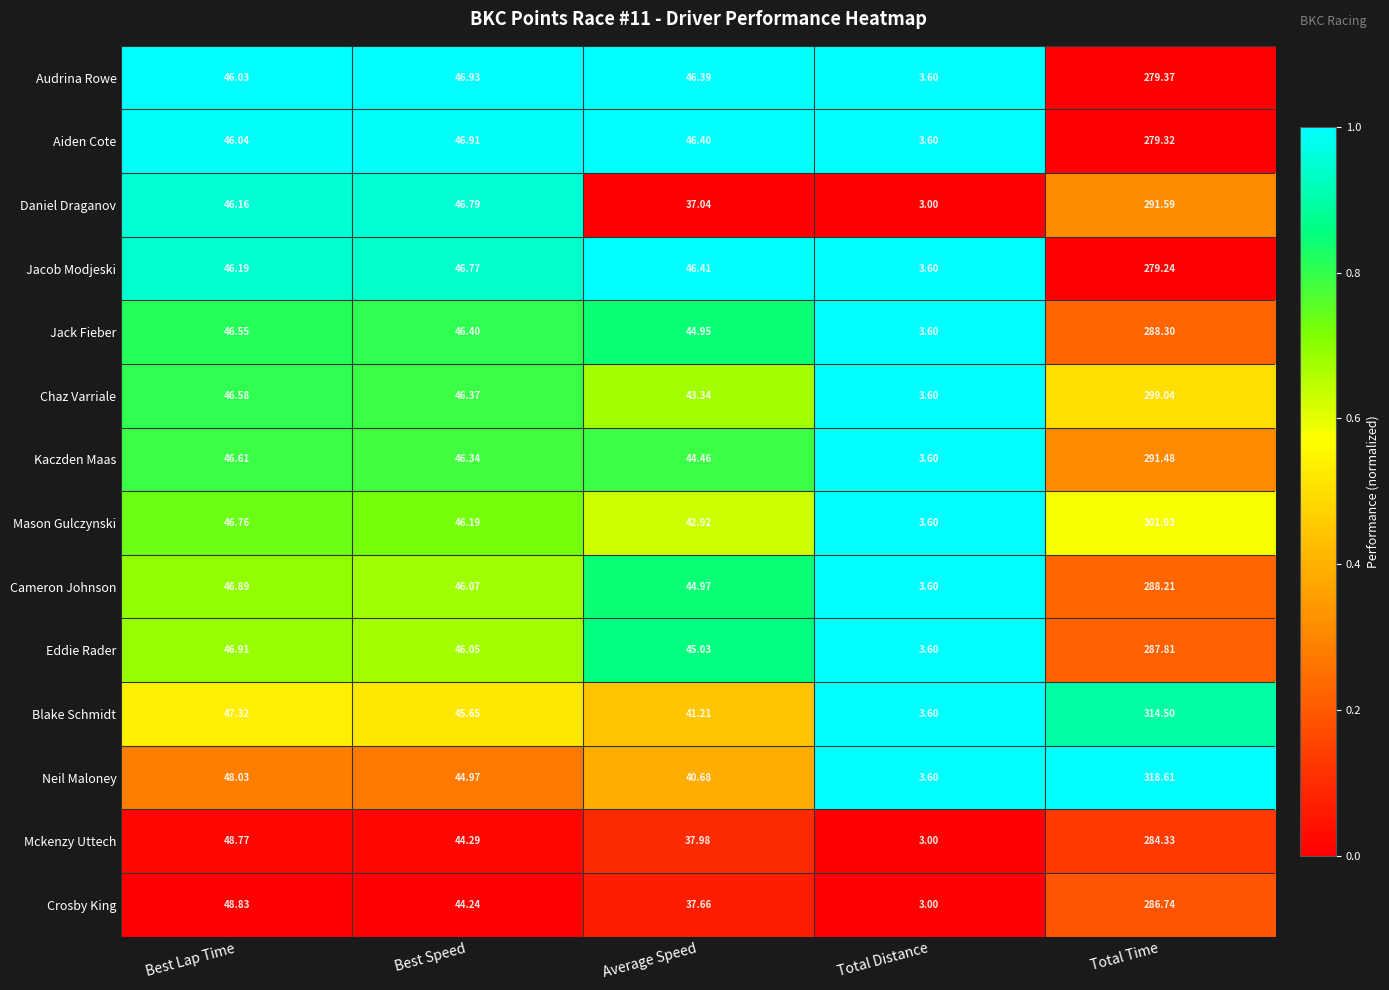

How many distinct data groups are displayed?

14